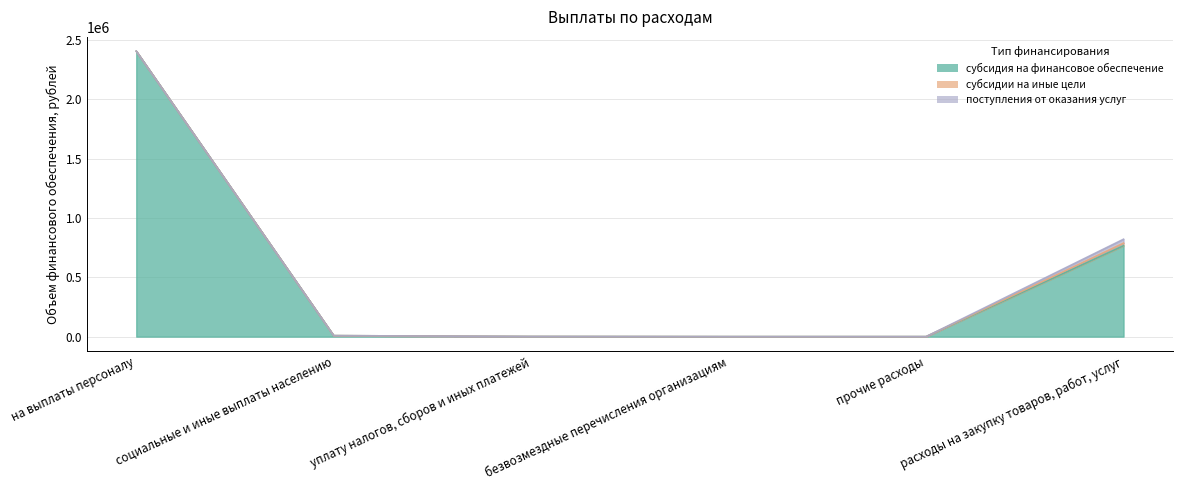

True or false: субсидии на иные цели and субсидия на финансовое обеспечение intersect in this chart.

False